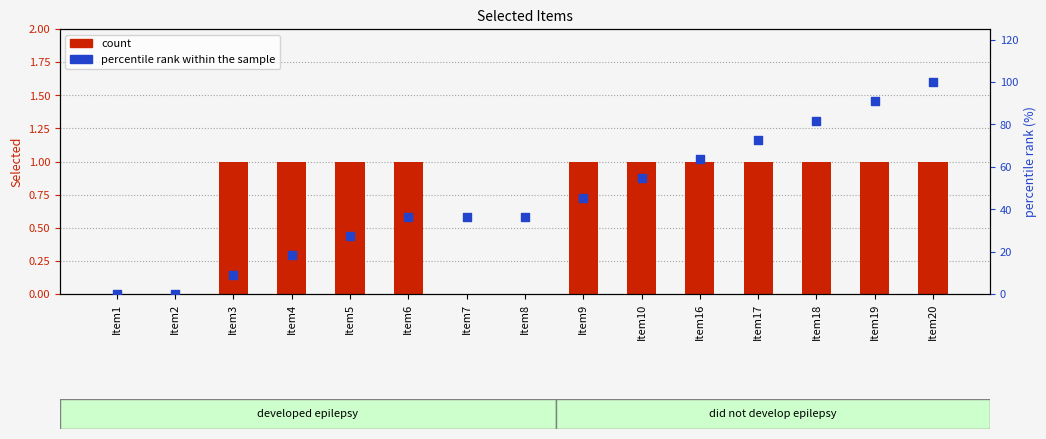

Which series contains the highest Y value?

percentile rank within the sample